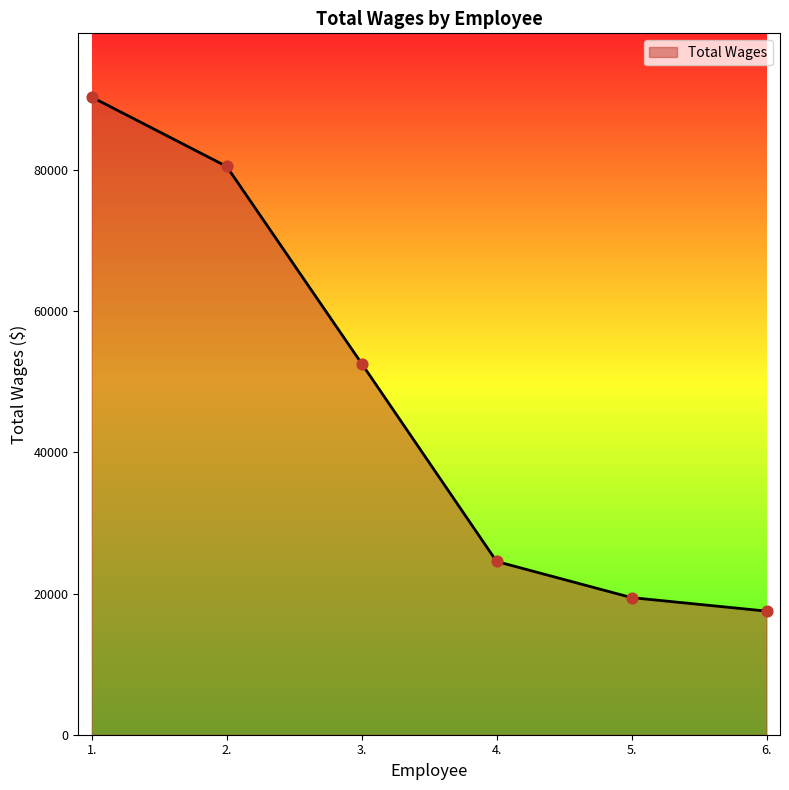

What is the change in value from 3. to 6.?

-35060